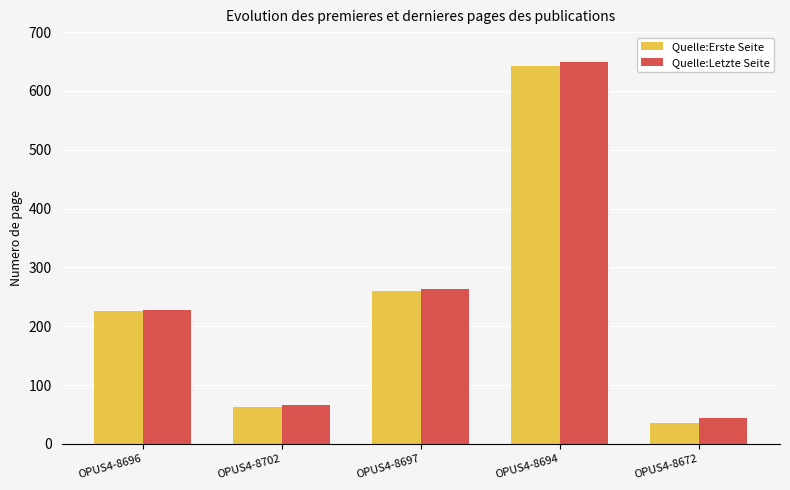

What is the sum of all Quelle:Letzte Seite values?

1250